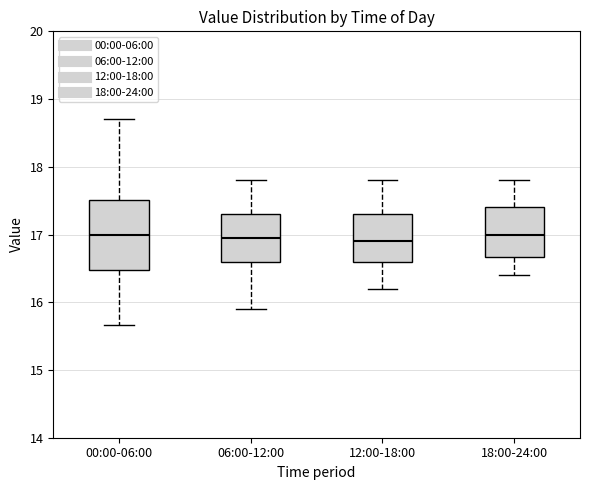

Reading left to right, read every box against the y-axis: the position of its median line, the range the box covers, and the ends of its whiskers. The values are not printed on the chart, so give them approximately, as read against the axis.

00:00-06:00: median 17.0, box 16.5 to 17.5, whiskers 15.7 to 18.7
06:00-12:00: median 17.0, box 16.6 to 17.3, whiskers 15.9 to 17.8
12:00-18:00: median 16.9, box 16.6 to 17.3, whiskers 16.2 to 17.8
18:00-24:00: median 17.0, box 16.7 to 17.4, whiskers 16.4 to 17.8